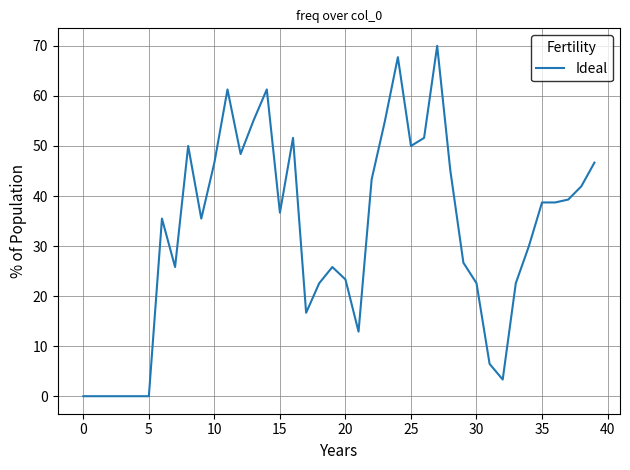

What is the difference between the maximum and minimum values?

70.0